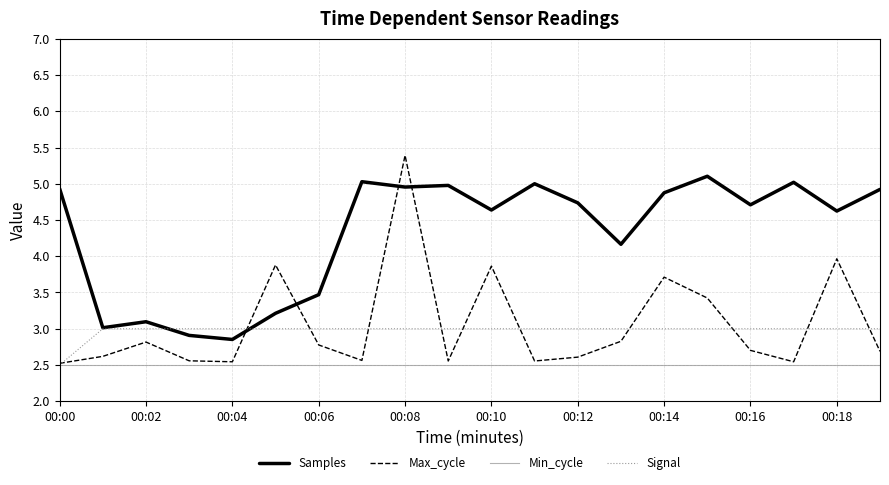

What is the highest value of the Signal series?

3.0